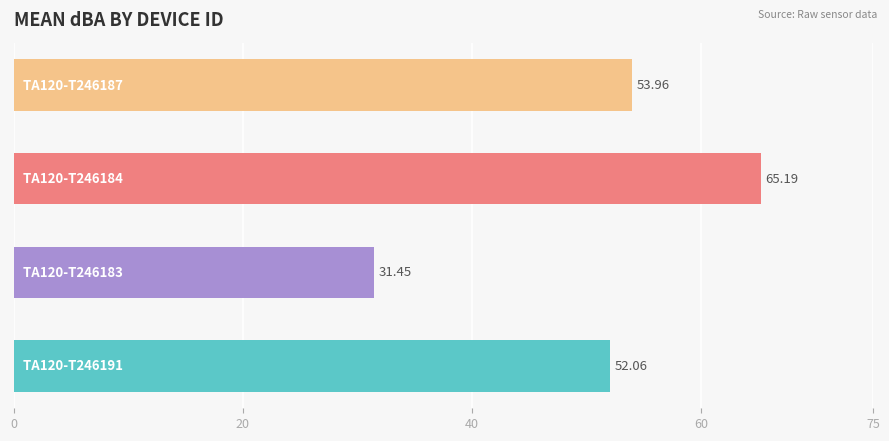

What is the sum of all values?

202.7